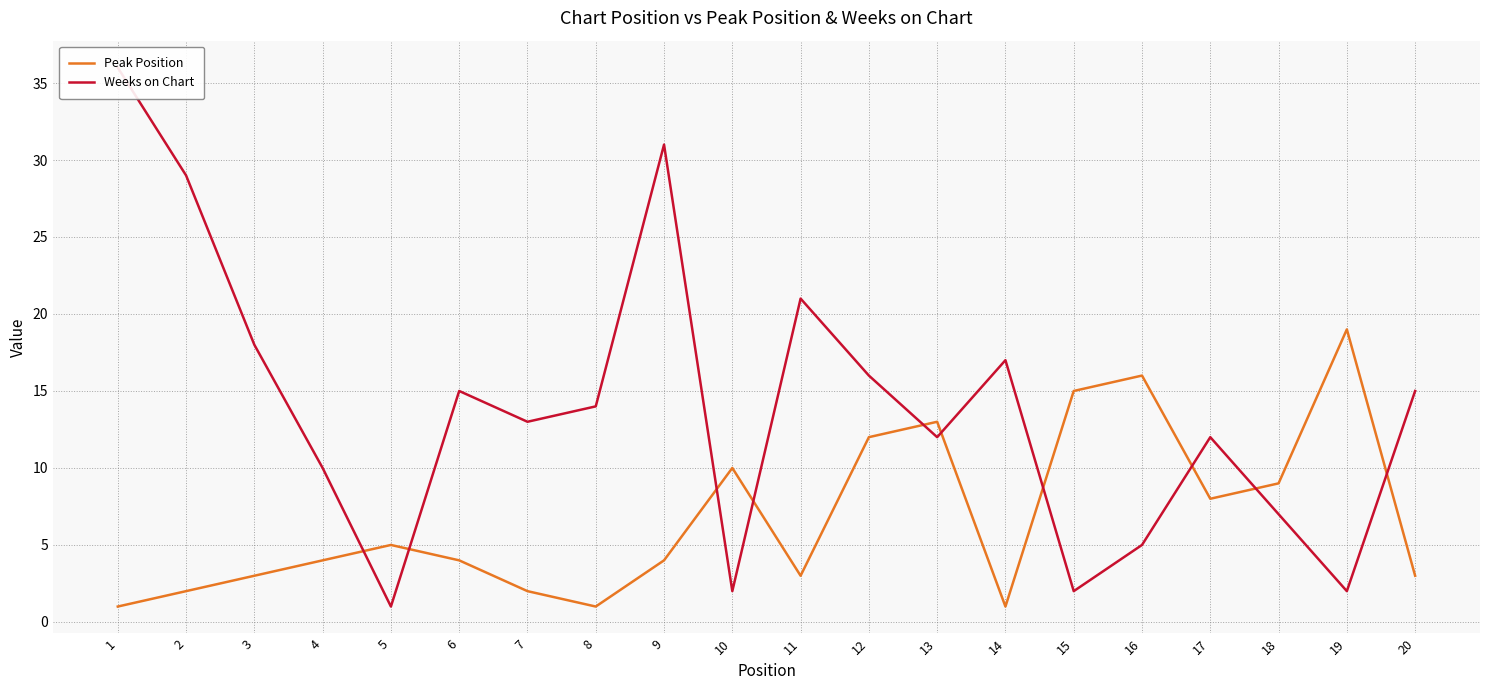

At which label does Weeks on Chart first exceed 14?

1